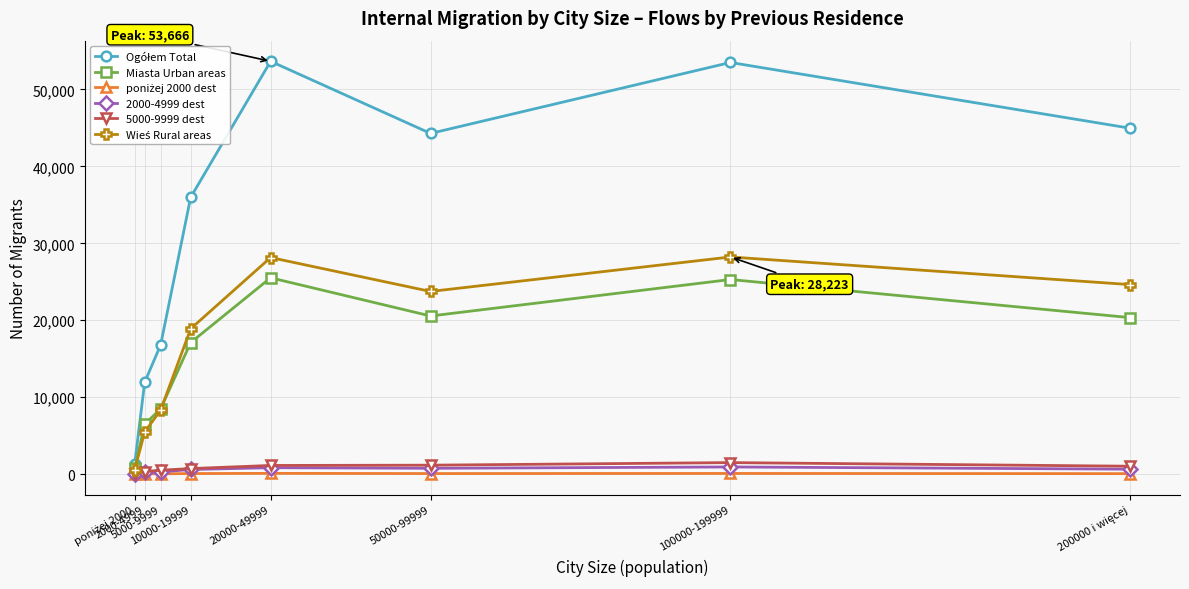

True or false: Miasta Urban areas has more than 2 points higher than both neighbors.

False